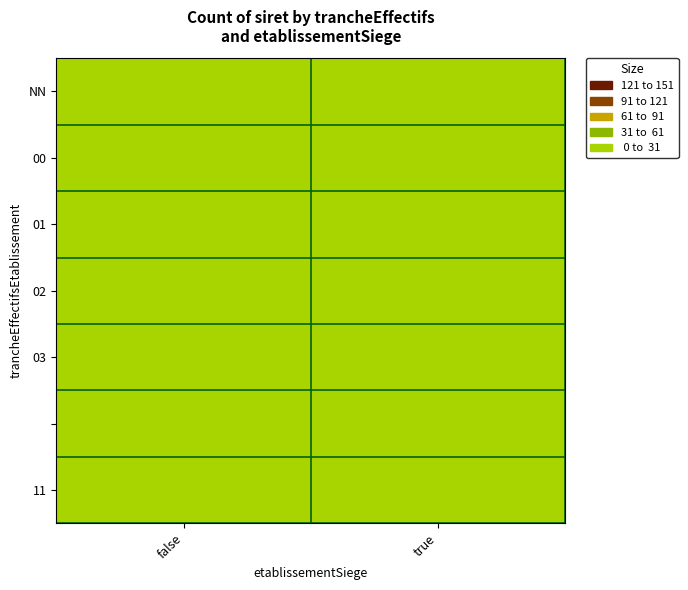

At how many categories does at least one series exceed 13?

1